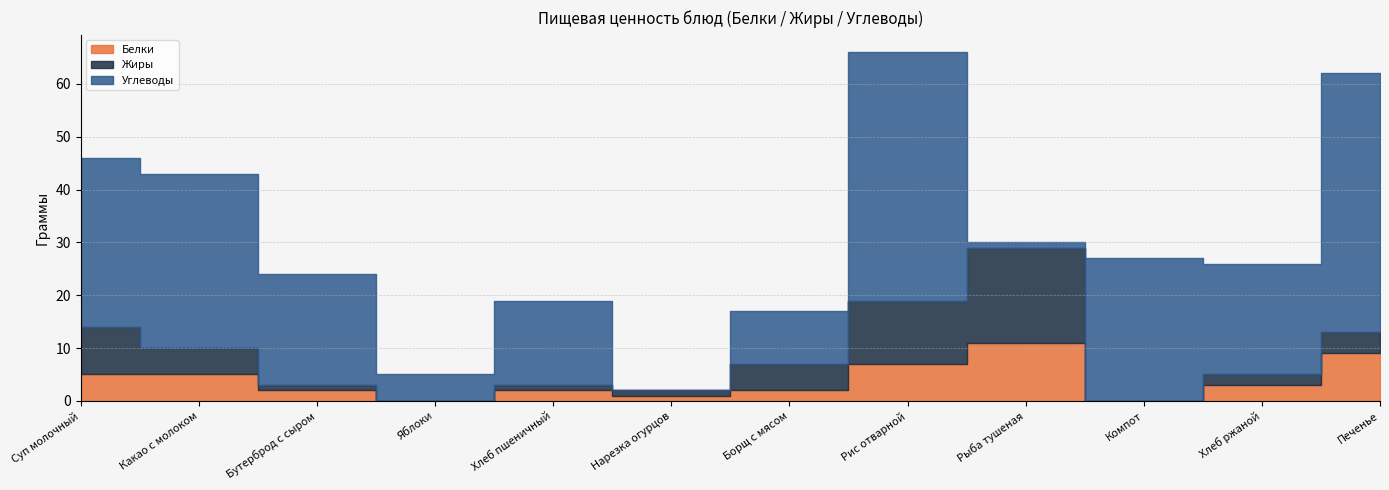

What is the average value of the Углеводы series?

22